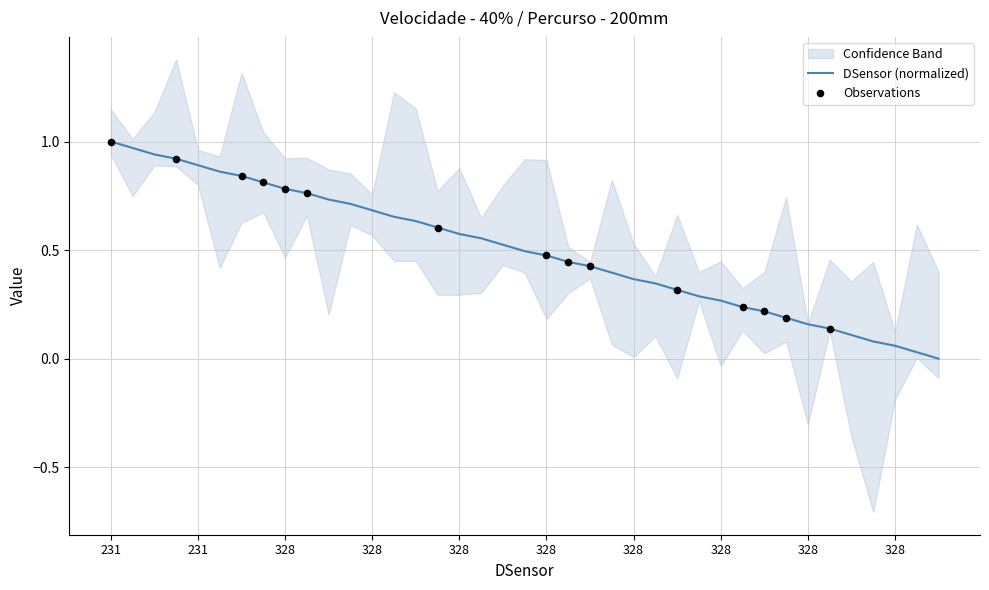

What is the change in value from 231 to 328?

-0.2